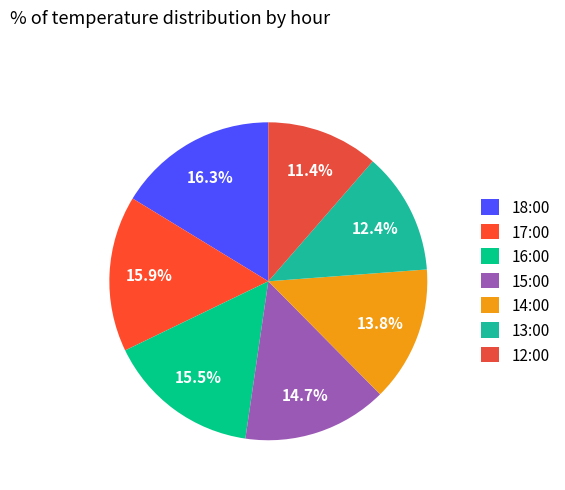

To the nearest percent, what is the combined percentage of 16:00 and 18:00?

32%